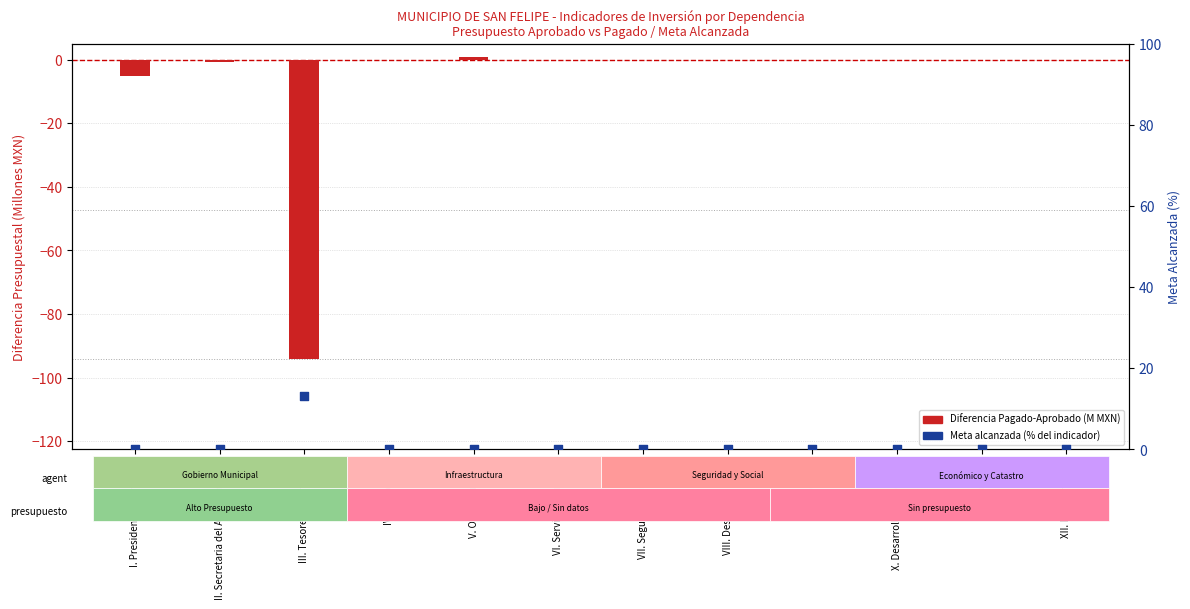

At how many categories does at least one series exceed -81?

12